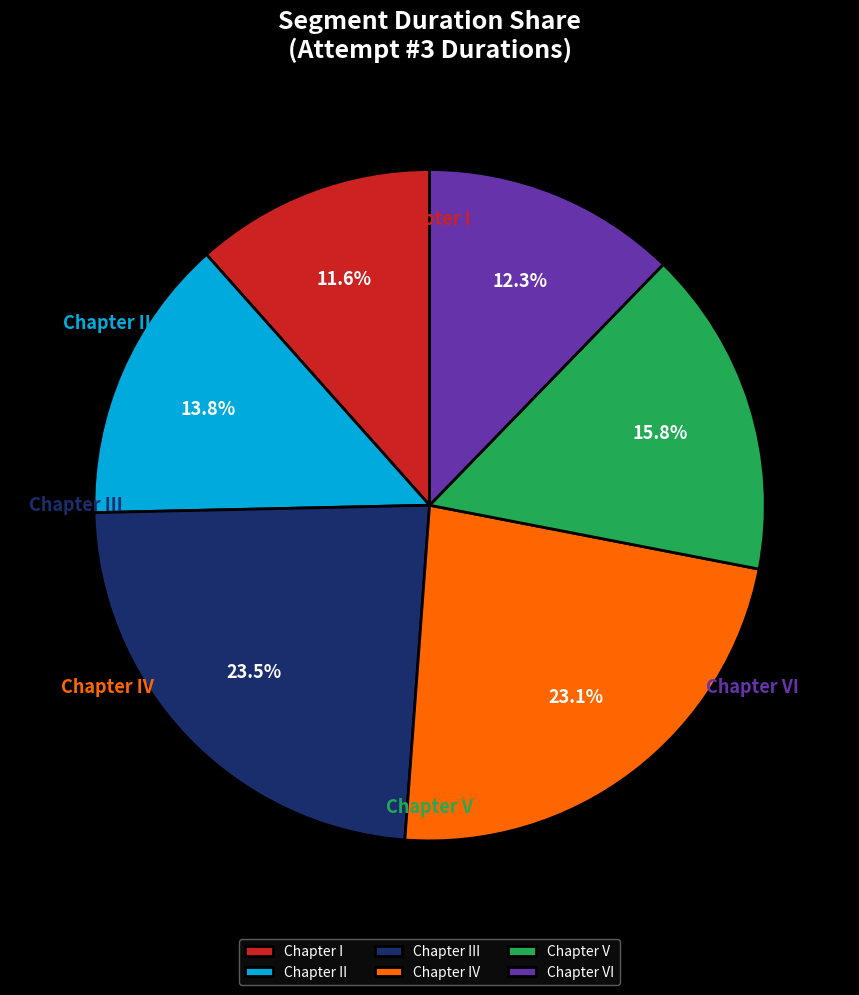

Does any single category account for the majority?

No